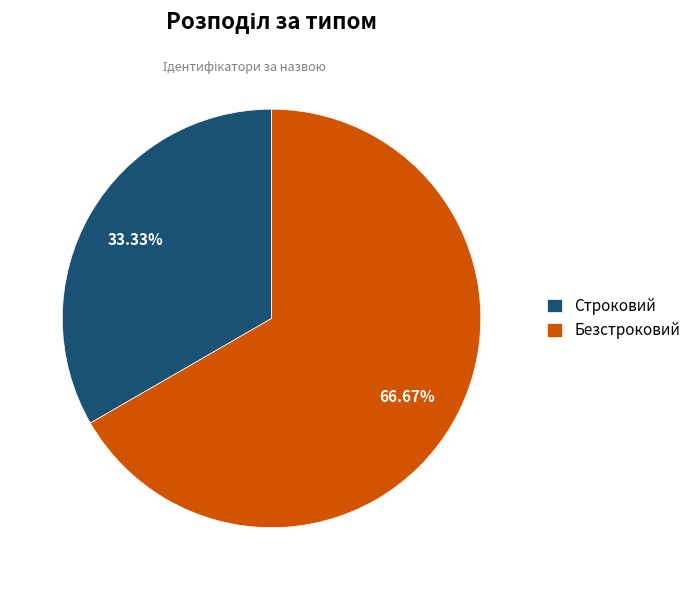

The Строковий slice represents 33% of the pie. True or false?

True